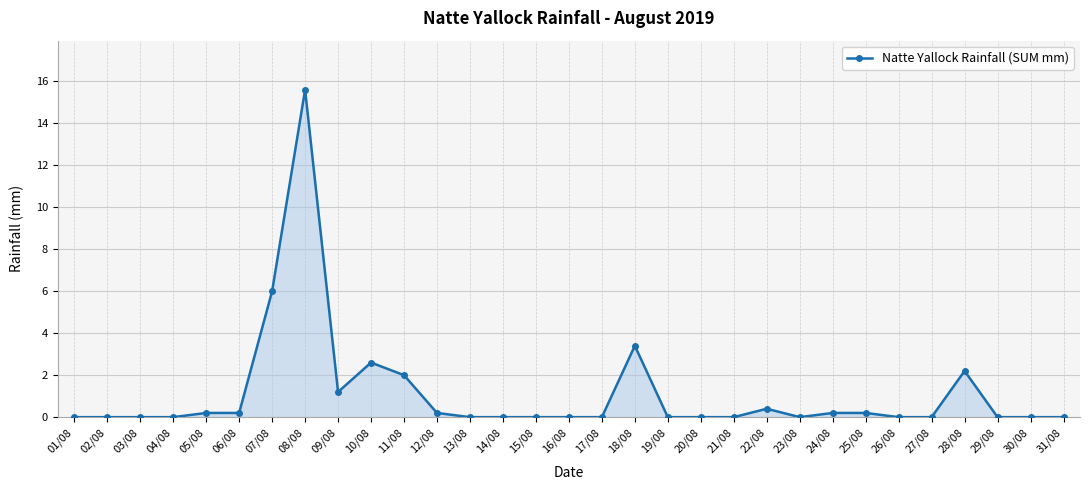

The chart shows a value of -8.1 at 23/08. True or false?

False